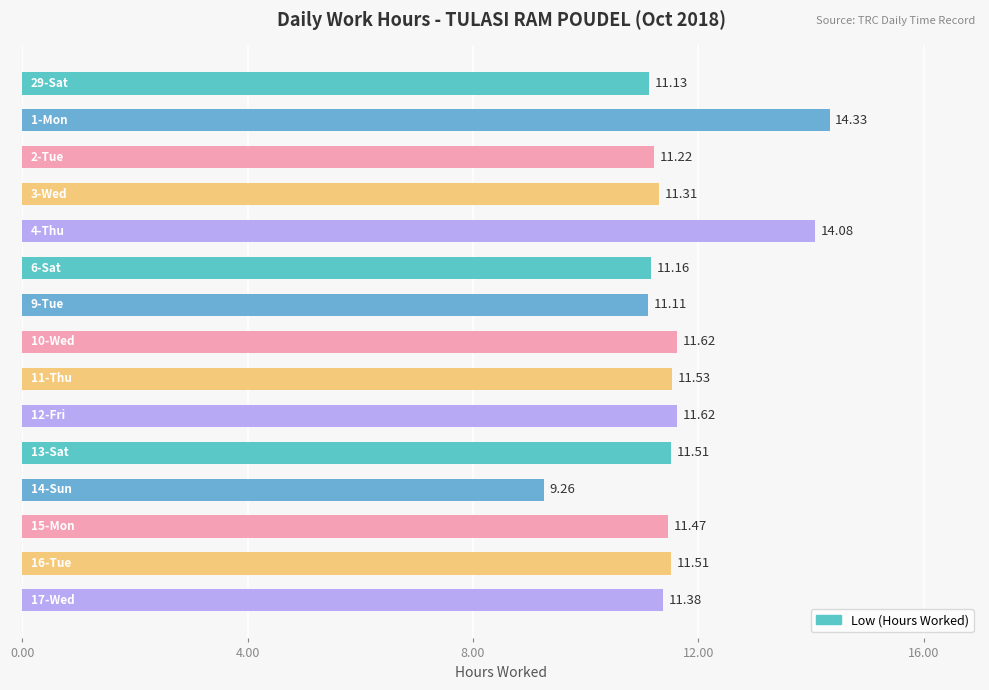

What is the sum of all values?

174.2